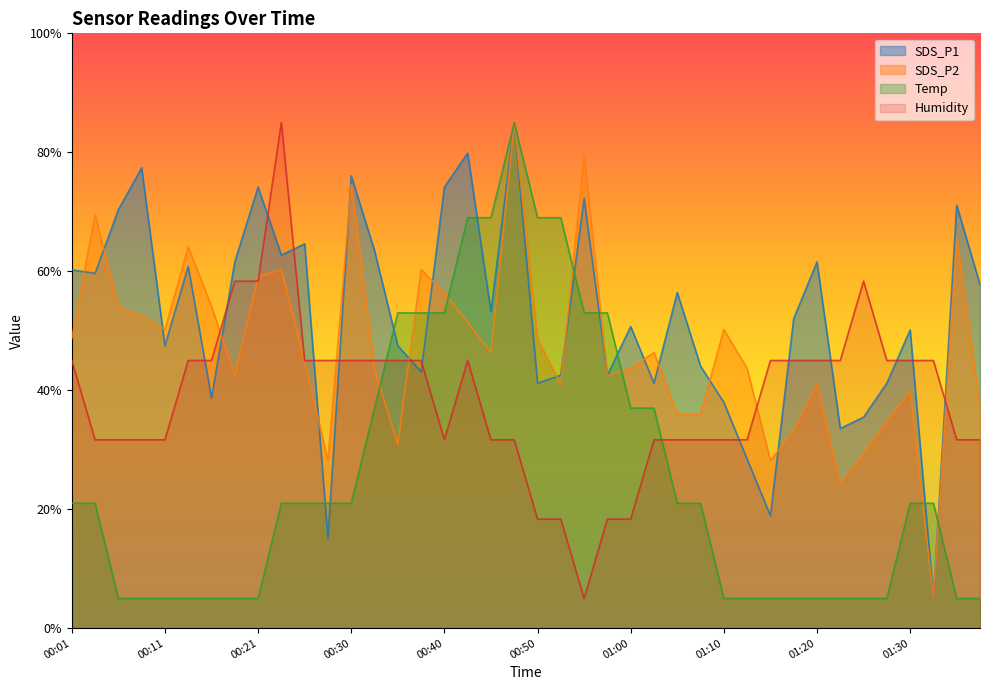

Which series ends up on top after the final intersection of Temp and SDS_P2?

SDS_P2